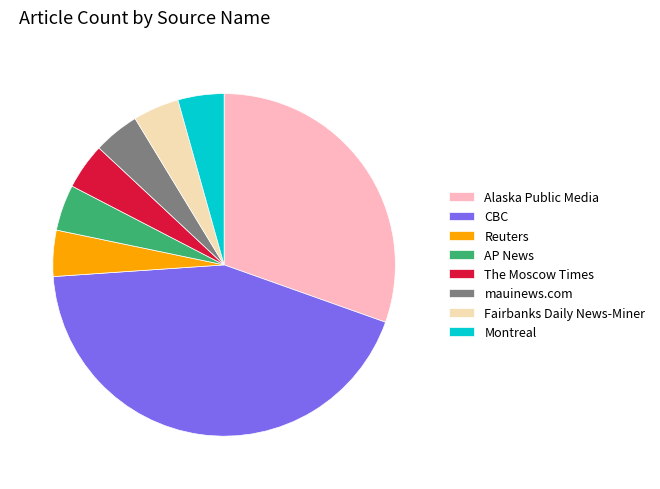

Does The Moscow Times account for over 50% of the chart?

No